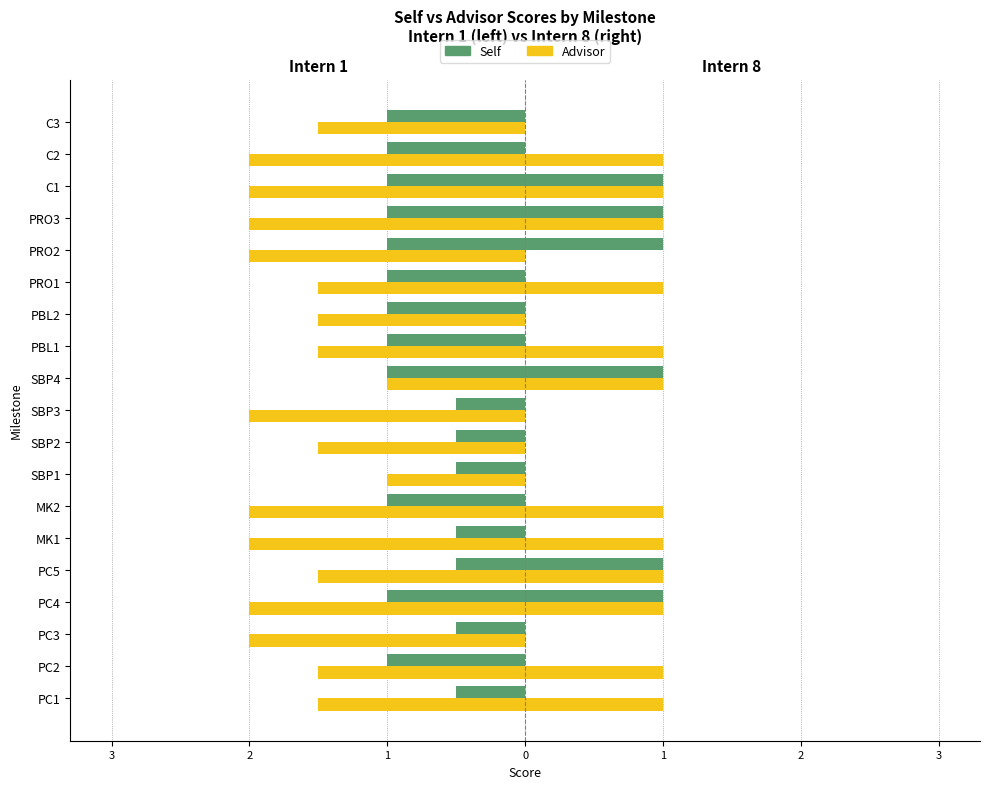

What is the minimum value shown in the chart?

-2.0